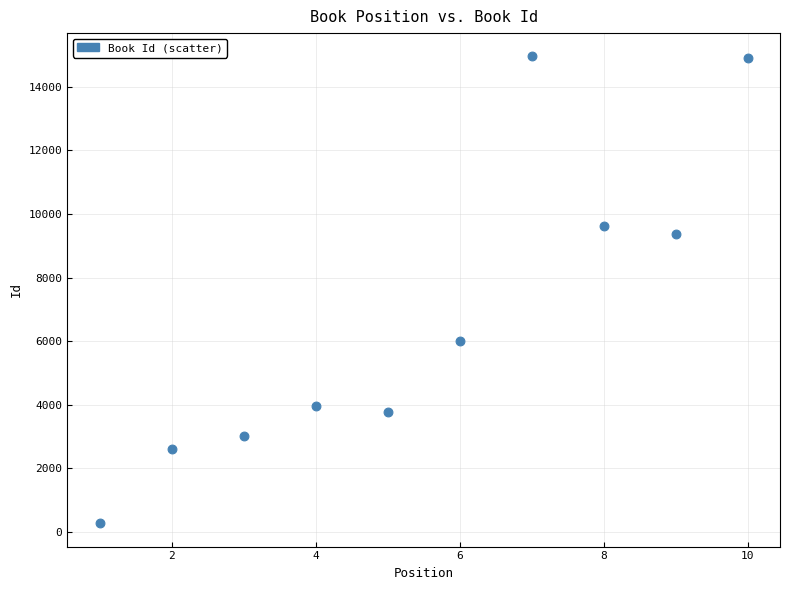

What is the range of X values (max minus min)?

9